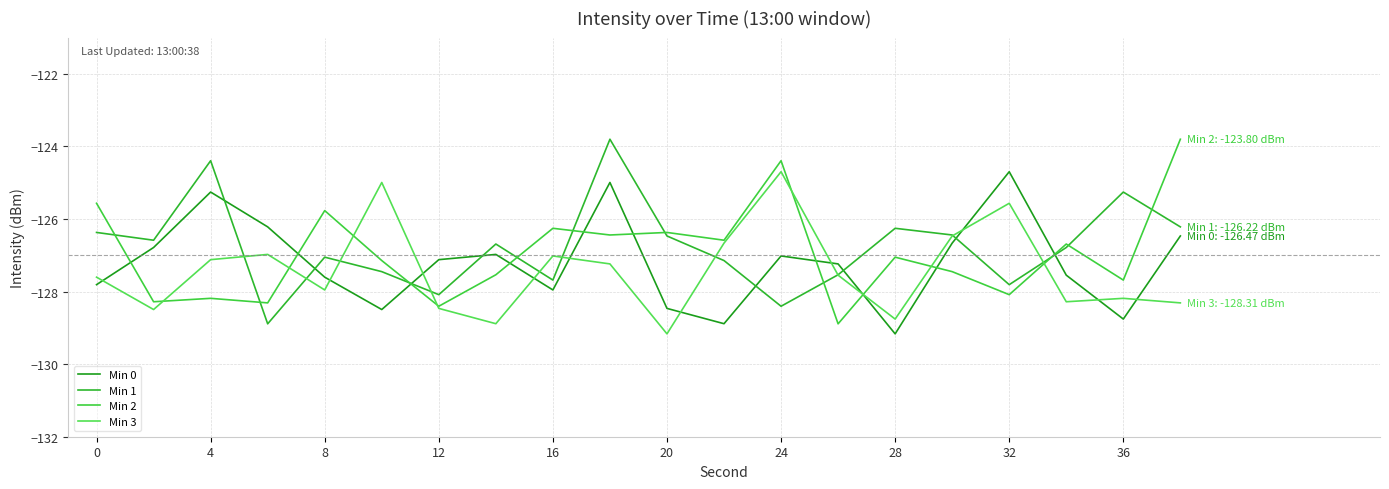

How many lines are shown in the chart?

4